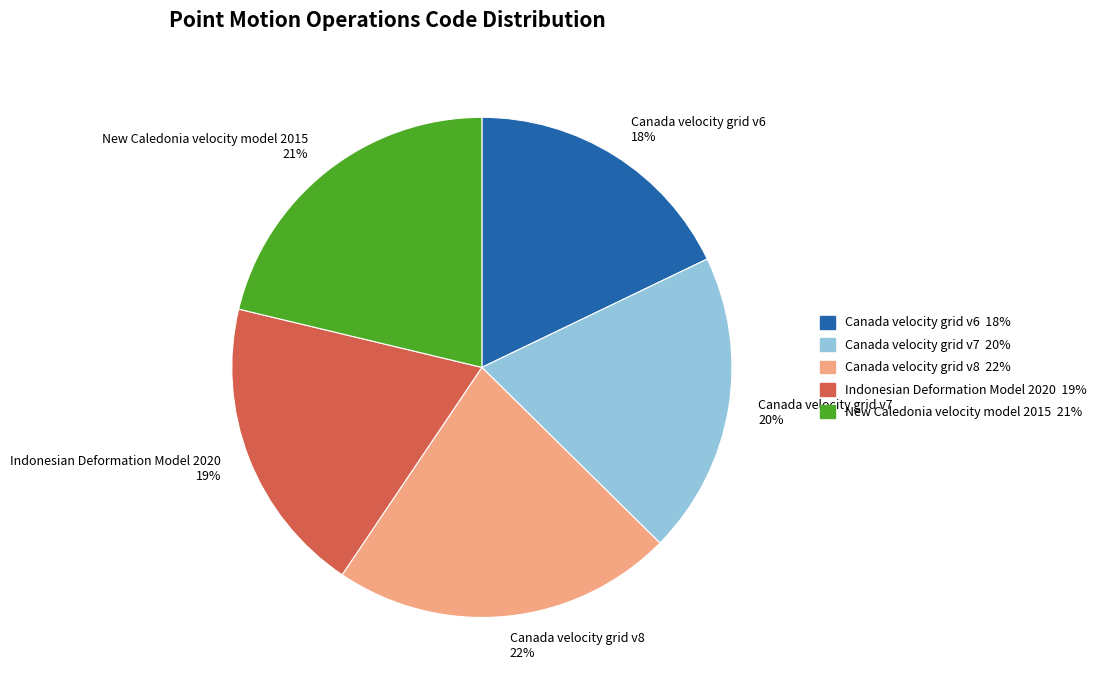

To the nearest percent, what portion does Indonesian Deformation Model 2020 represent?

19%